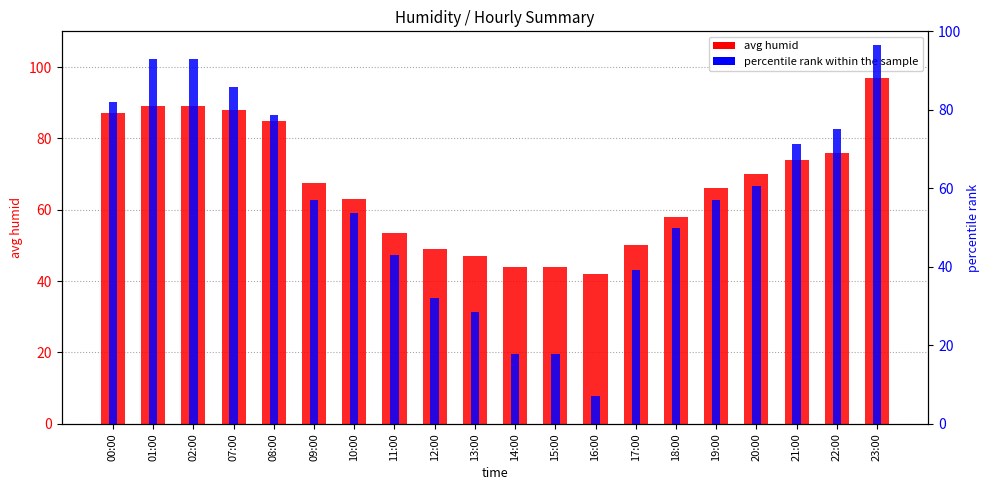

Is it true that avg humid equals 44.0 at 15:00?

True